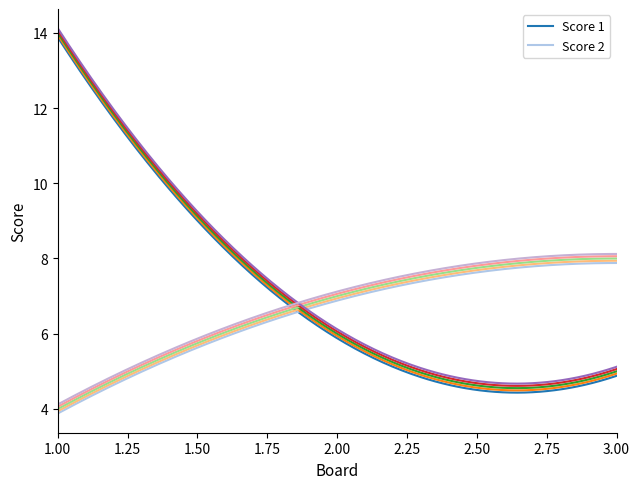

What is the lowest value of the Score 2 series?

3.9